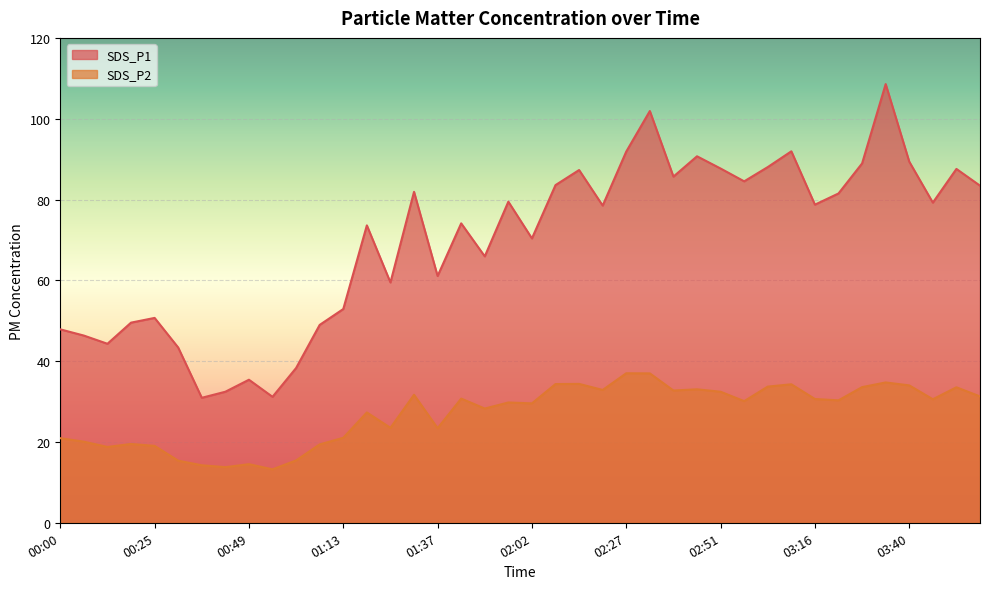

What is the minimum value for SDS_P2?

13.2